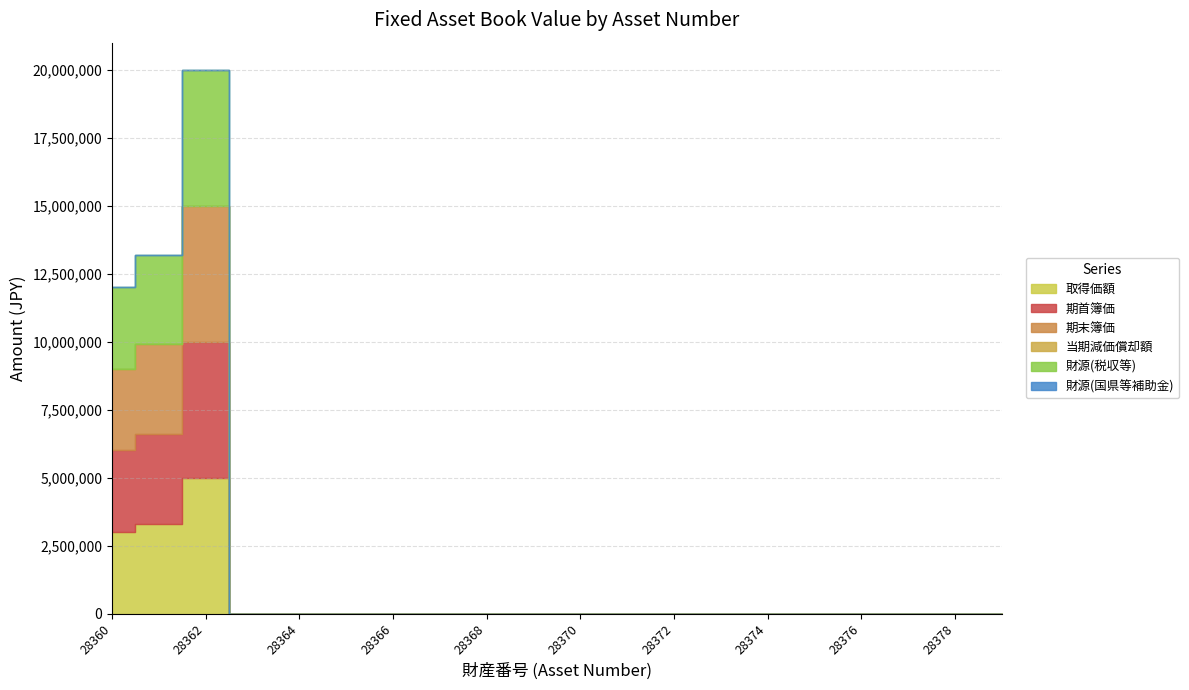

Is it true that 財源(税収等) equals 2 at 28372?

False